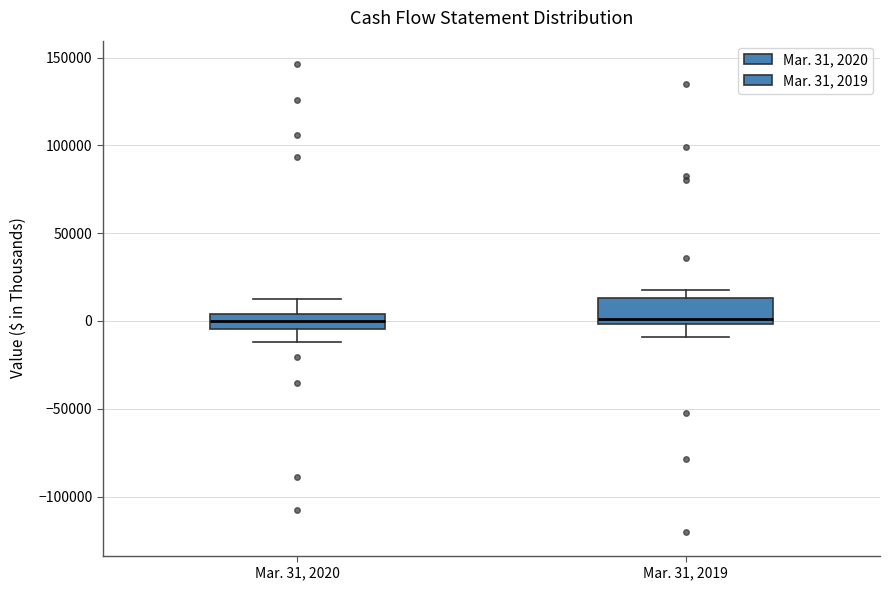

Reading left to right, transcribe this box plot: for each box, give where its median line is, the range the box spans, and where its two whiskers end, as read against the y-axis. The values are not printed on the chart, so give them approximately, as read against the axis.

Mar. 31, 2020: median 0, box -5000 to 5000, whiskers -10000 to 15000
Mar. 31, 2019: median 0 (just above the box's lower edge), box 0 to 15000, whiskers -10000 to 15000 (just above the box's upper edge)